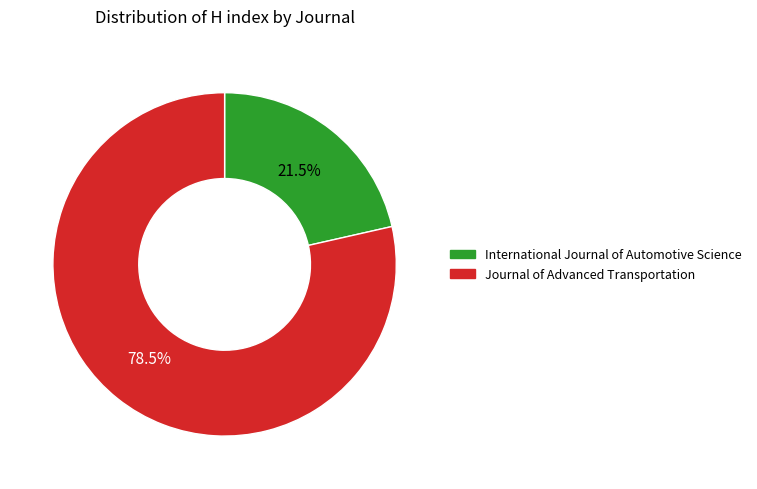

Is there any slice that represents more than half of the pie?

Yes